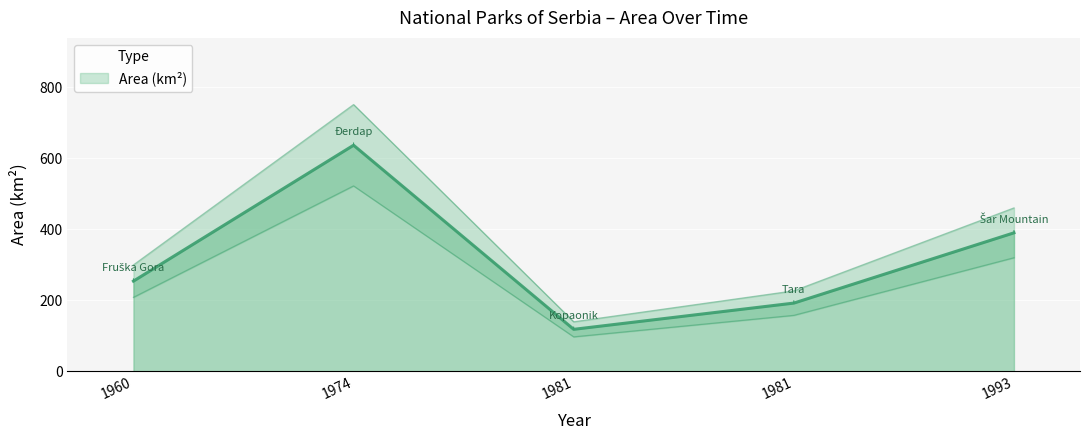

Between 1974 and 1960, which is larger?

1974